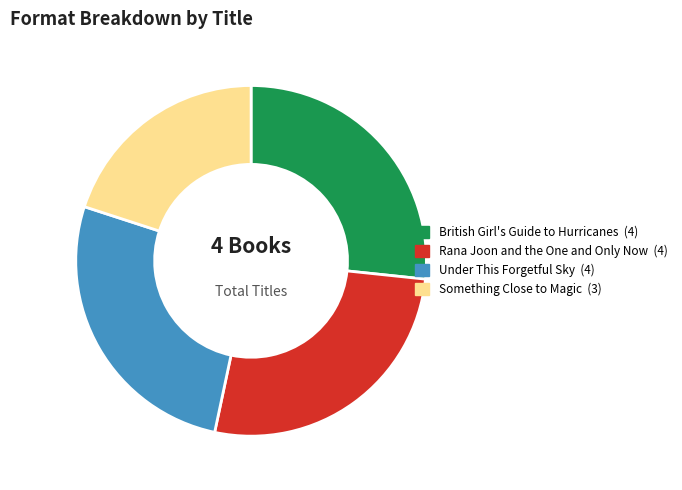

Combined, do Something Close to Magic and British Girl's Guide to Hurricanes account for over 50%?

No